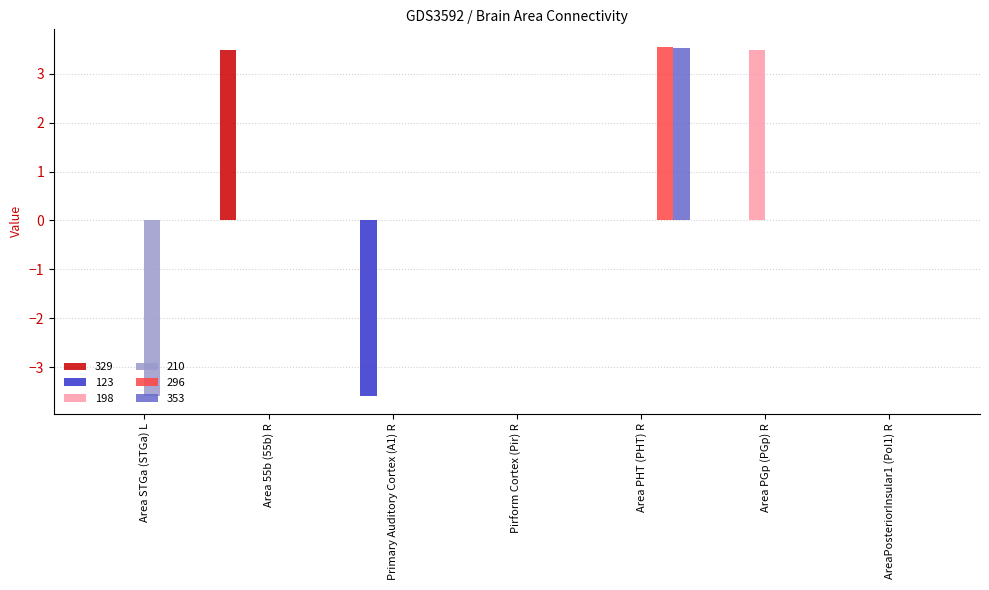

What are all the series names shown in the legend?

329, 123, 198, 210, 296, 353